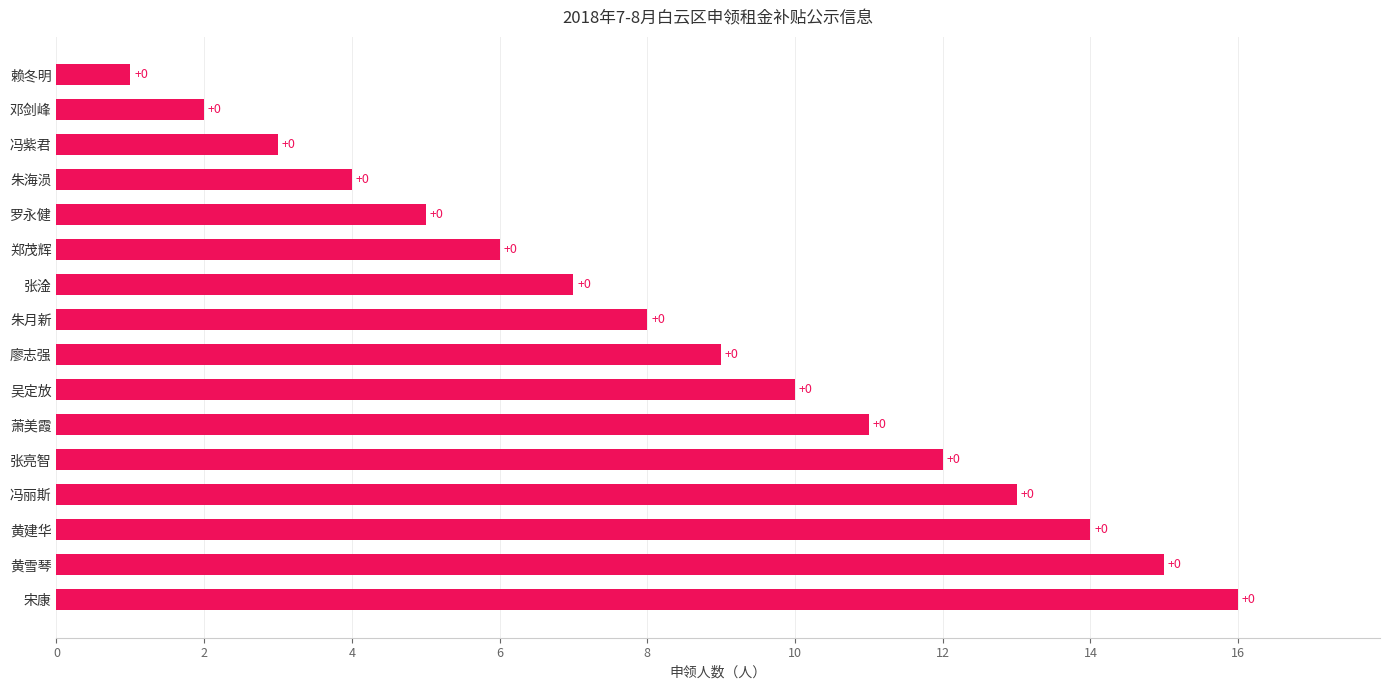

Does the chart contain stacked bars?

No